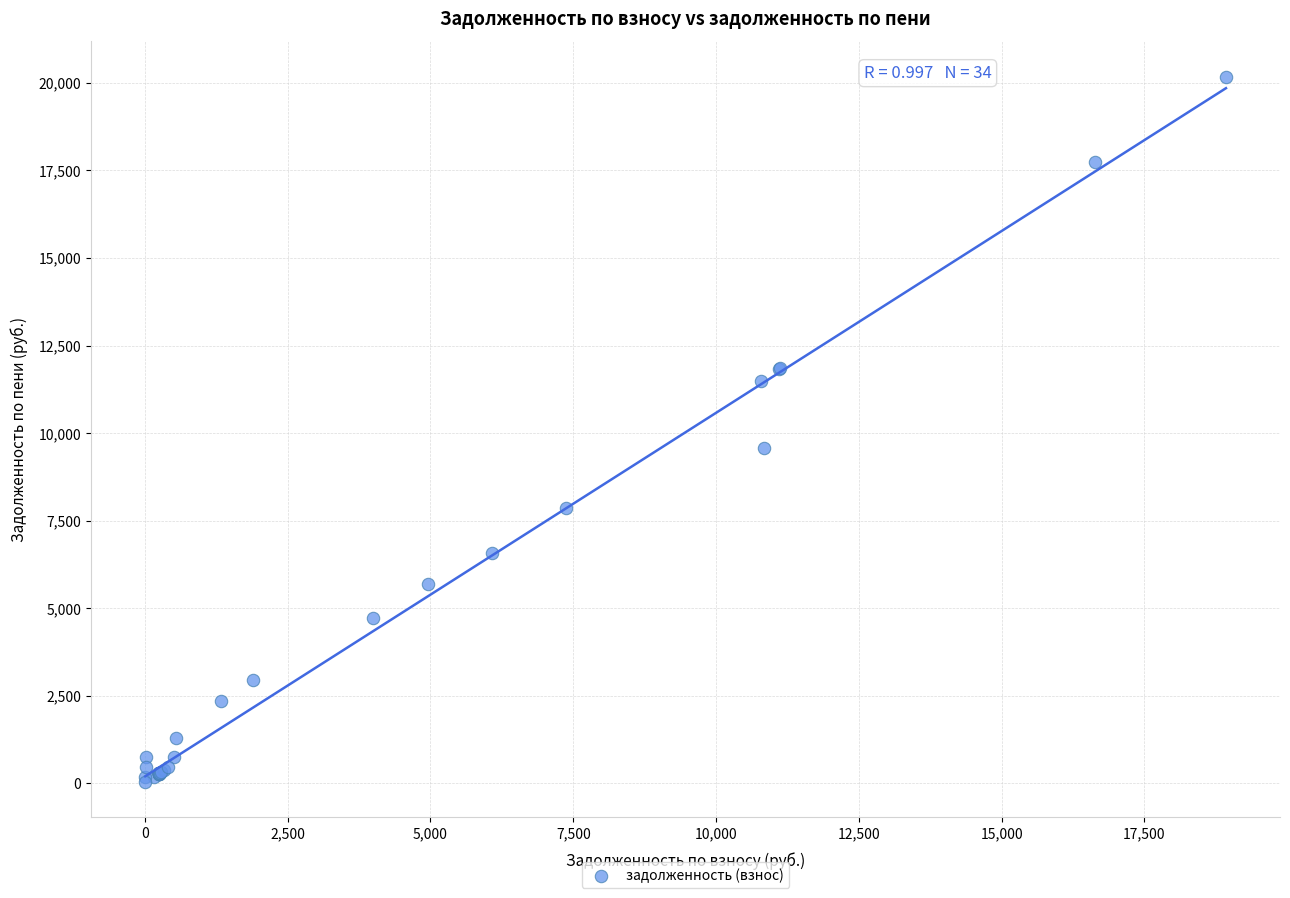

What Y value in the scatter plot is closest to 10105?

9565.5